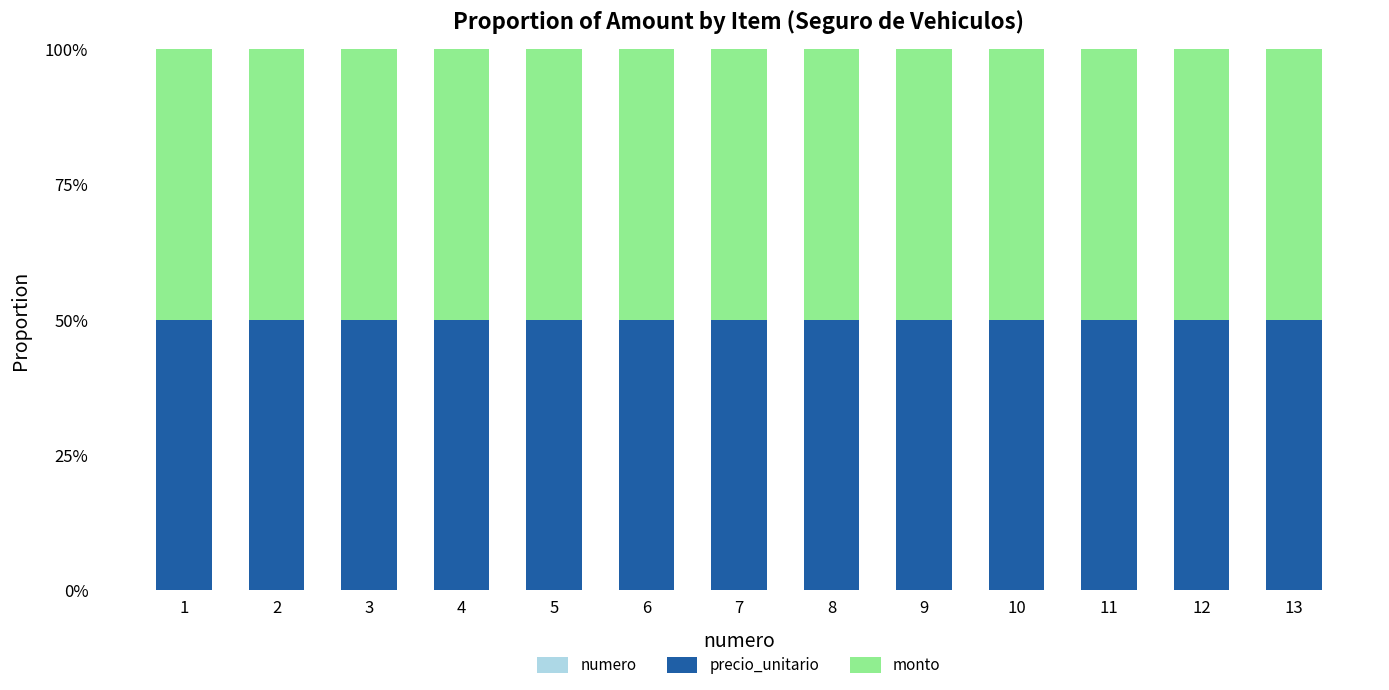

Are the bars grouped side by side (vs. stacked)?

No